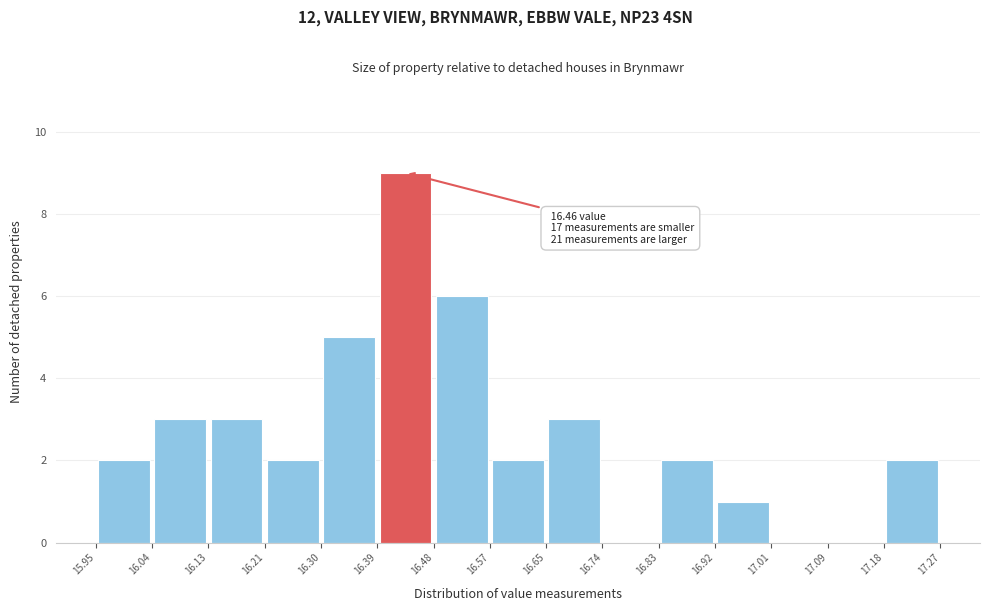

Over which range of the x-axis is the bar tallest?

16.39 to 16.48